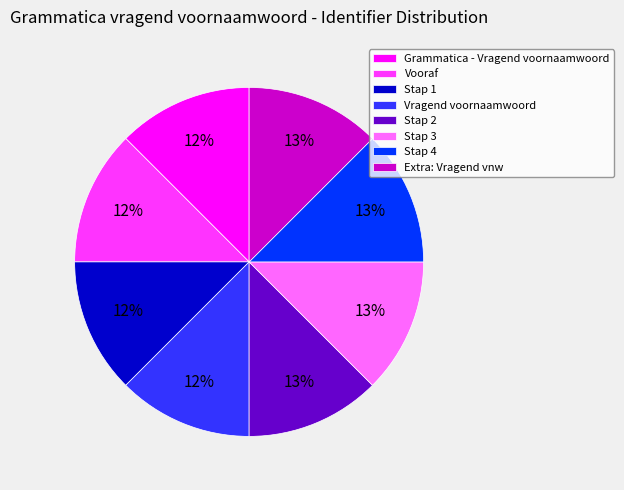

What percentage is the Stap 2 slice, to the nearest percent?

13%